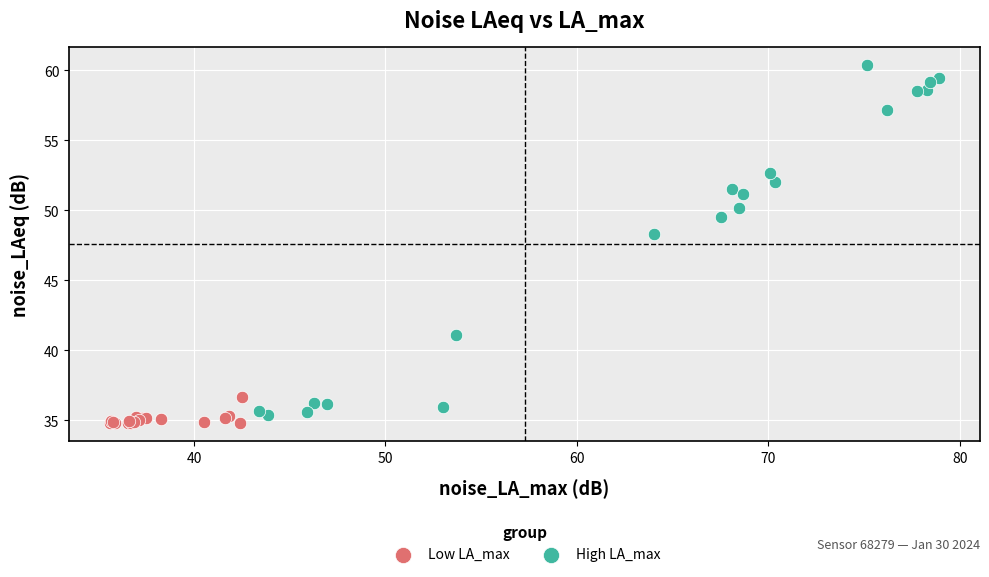

Which series reaches the maximum Y coordinate?

High LA_max